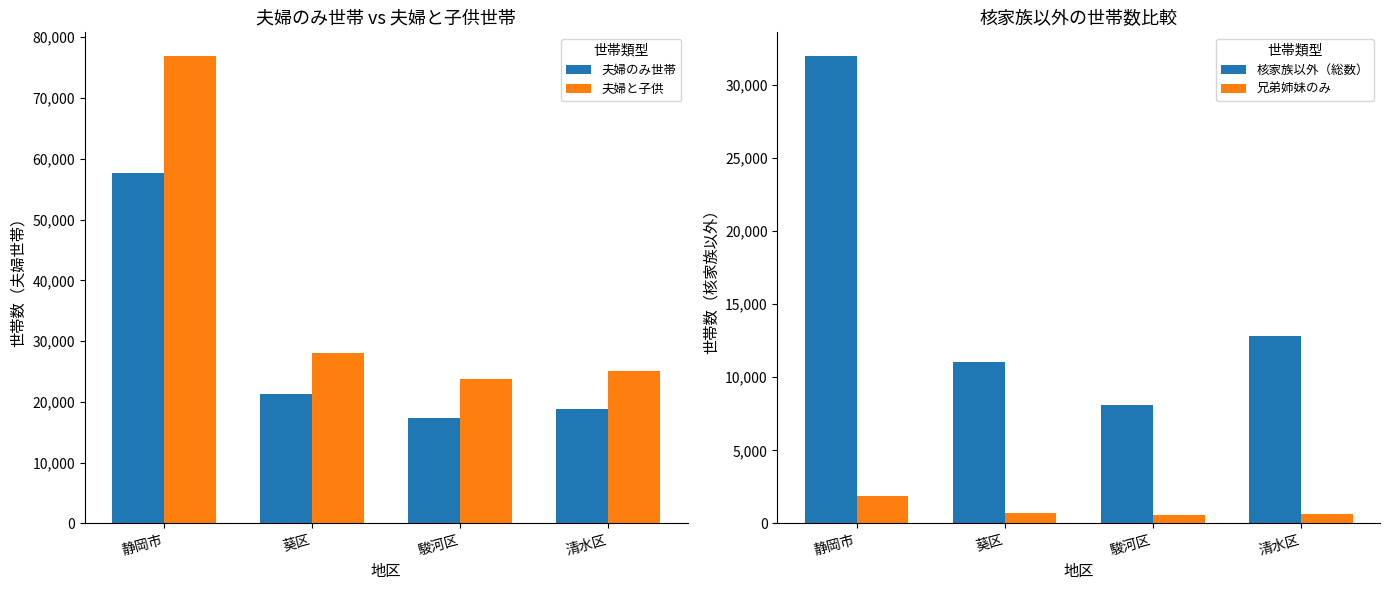

Reading left to right, list all the values displayed in this chart.

夫婦のみ世帯: 静岡市=57622	葵区=21377	駿河区=17380	清水区=18865
夫婦と子供: 静岡市=76957	葵区=28018	駿河区=23837	清水区=25102
核家族以外（総数）: 静岡市=31999	葵区=11077	駿河区=8081	清水区=12841
兄弟姉妹のみ: 静岡市=1881	葵区=703	駿河区=544	清水区=634